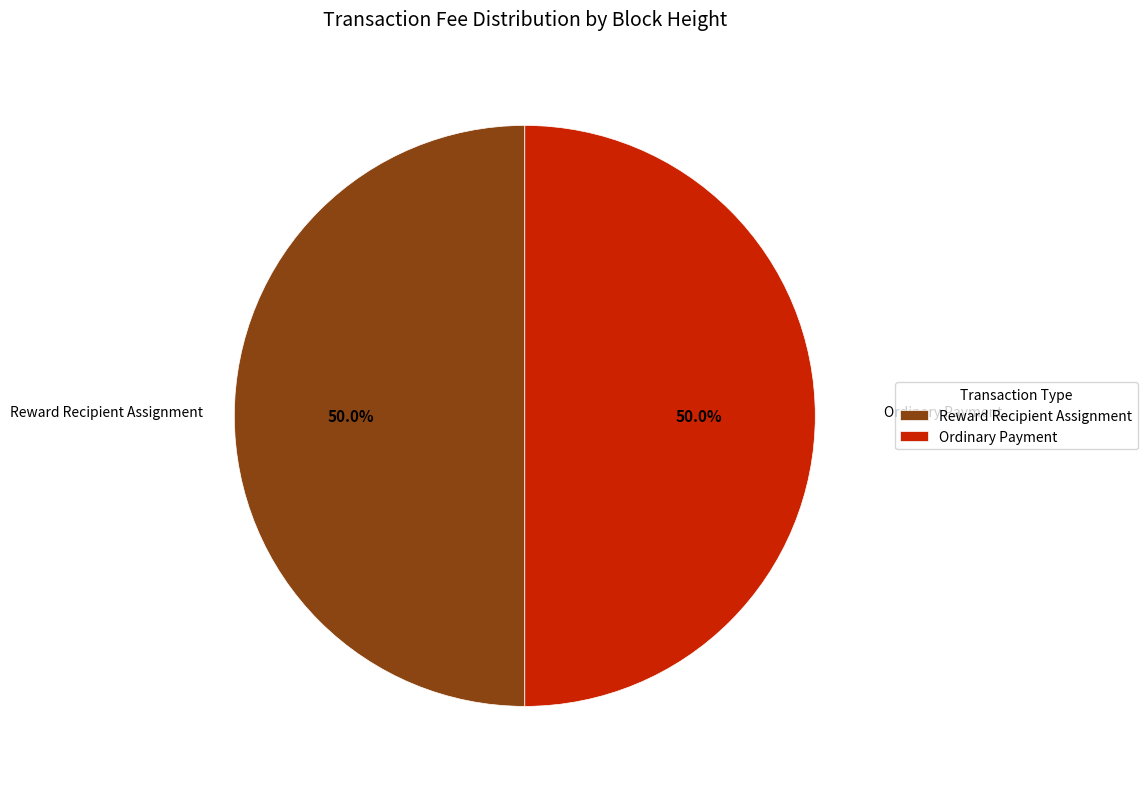

What percentage do Reward Recipient Assignment and Ordinary Payment together represent?

100.0%